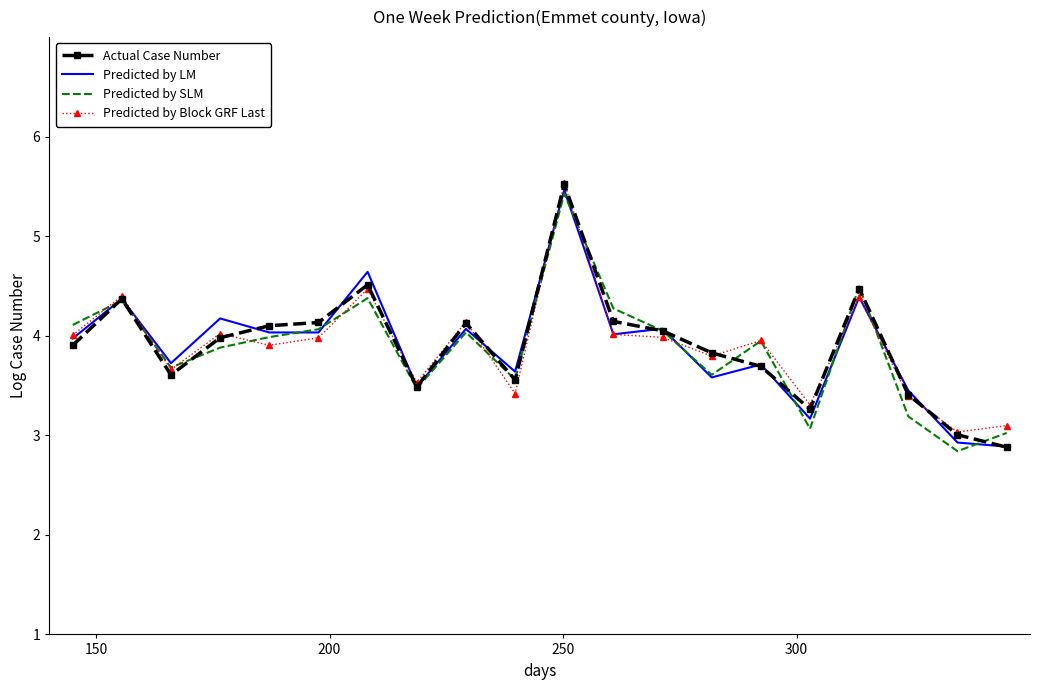

What is the highest value of the Predicted by Block GRF Last series?

5.5